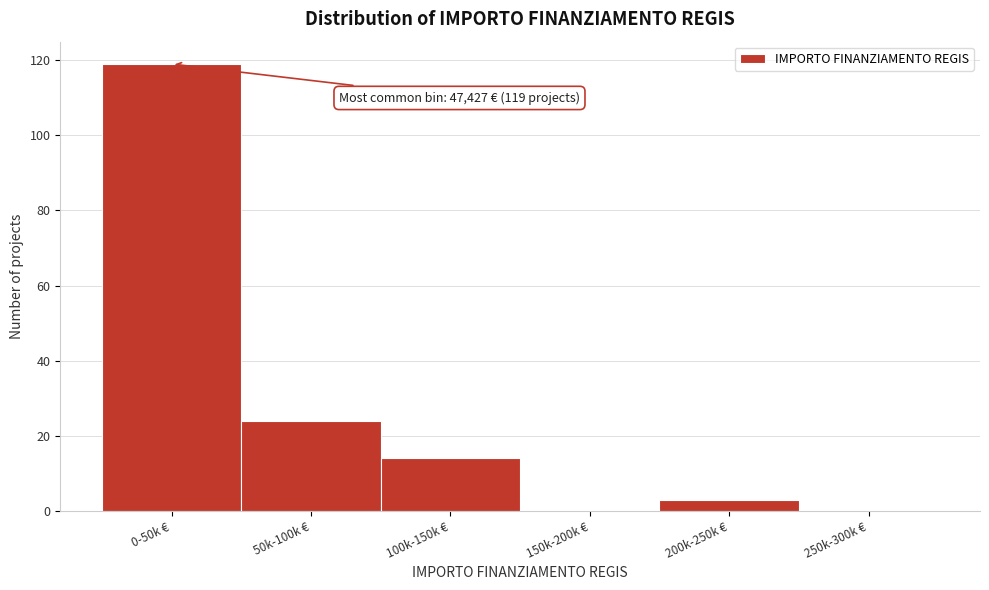

Reading left to right, list all the values displayed in this chart.

0-50k €=119	50k-100k €=24	100k-150k €=14	150k-200k €=0	200k-250k €=3	250k-300k €=0